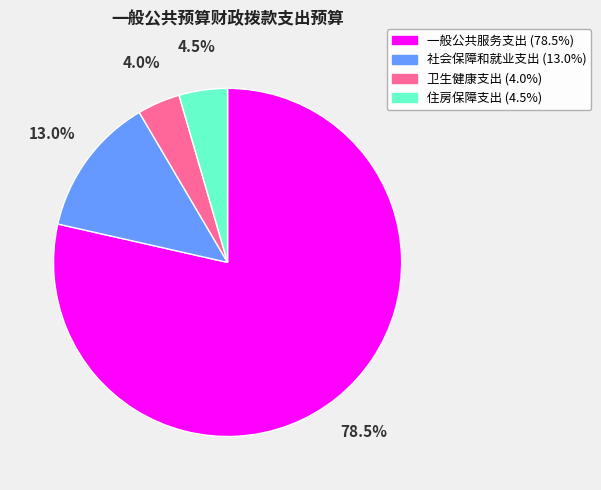

What is the largest slice in the pie chart?

一般公共服务支出